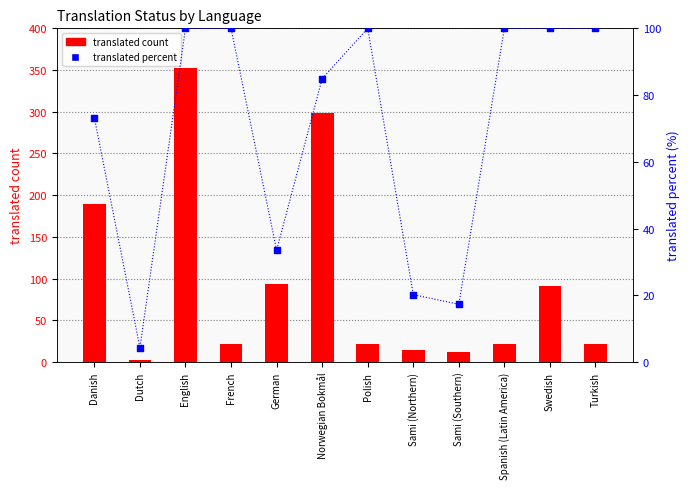

What is the total value across all series at Danish?

262.2